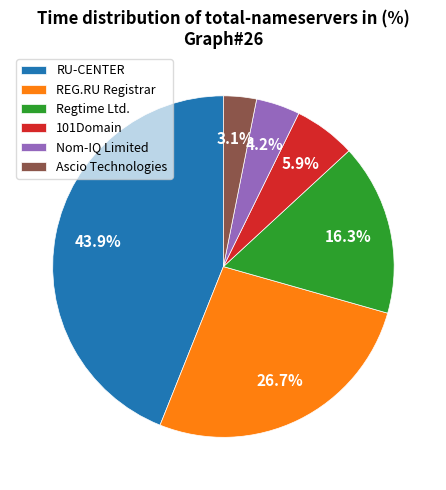

Count the number of slices in the pie.

6